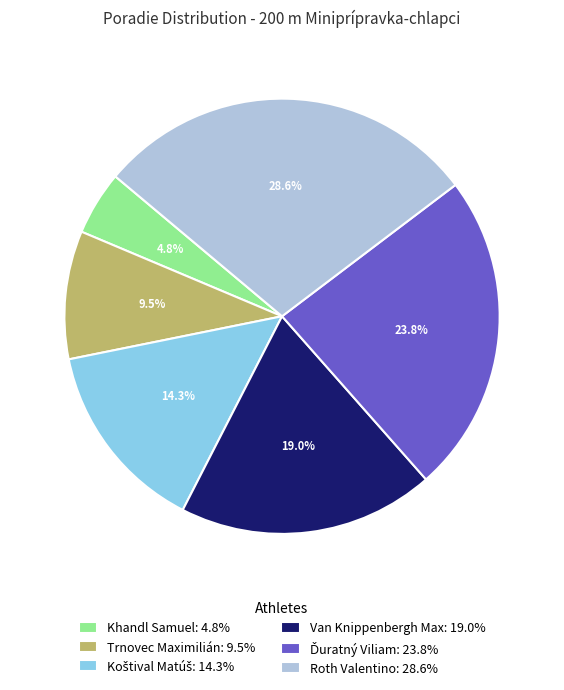

Approximately how many times larger is the value at Khandl Samuel: 4.8% compared to Trnovec Maximilián: 9.5%?

0.5